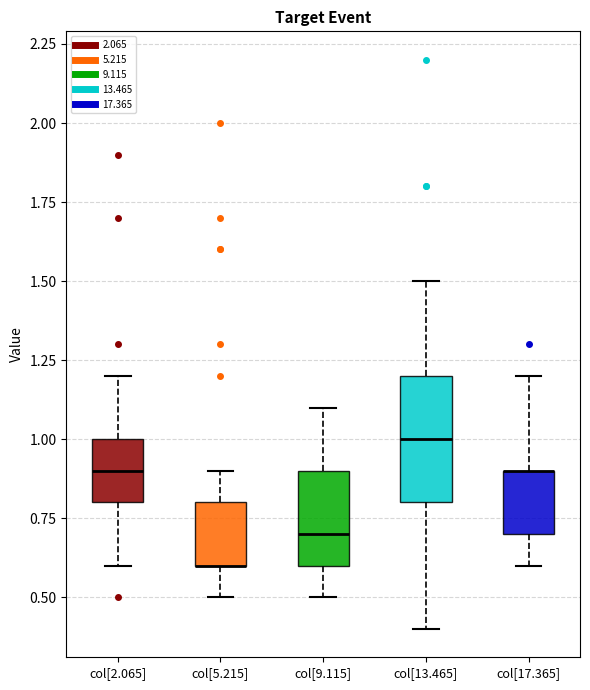

Where is the lower edge of the box for col[13.465] on the y-axis? The values are not printed on the chart, so give them approximately, as read against the axis.

0.8